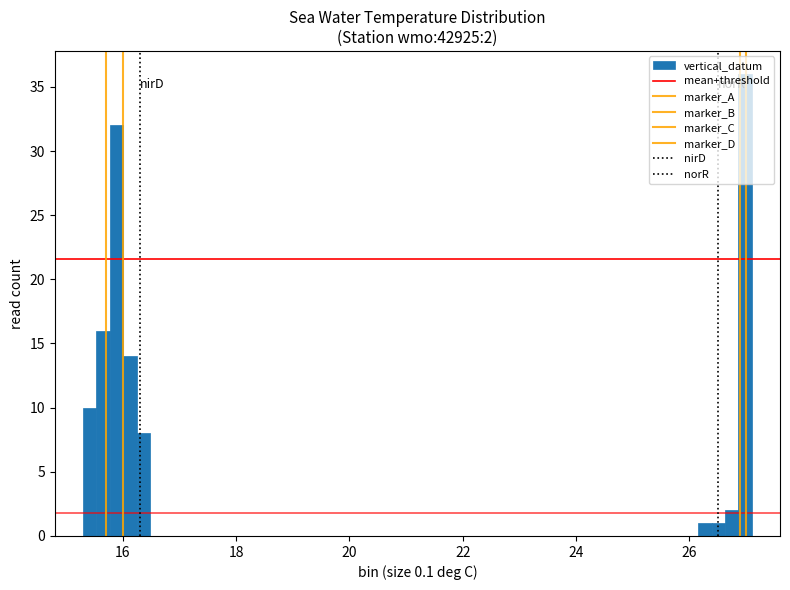

Read against the x-axis, roughly where is the centre of the tallest bar?

27.0